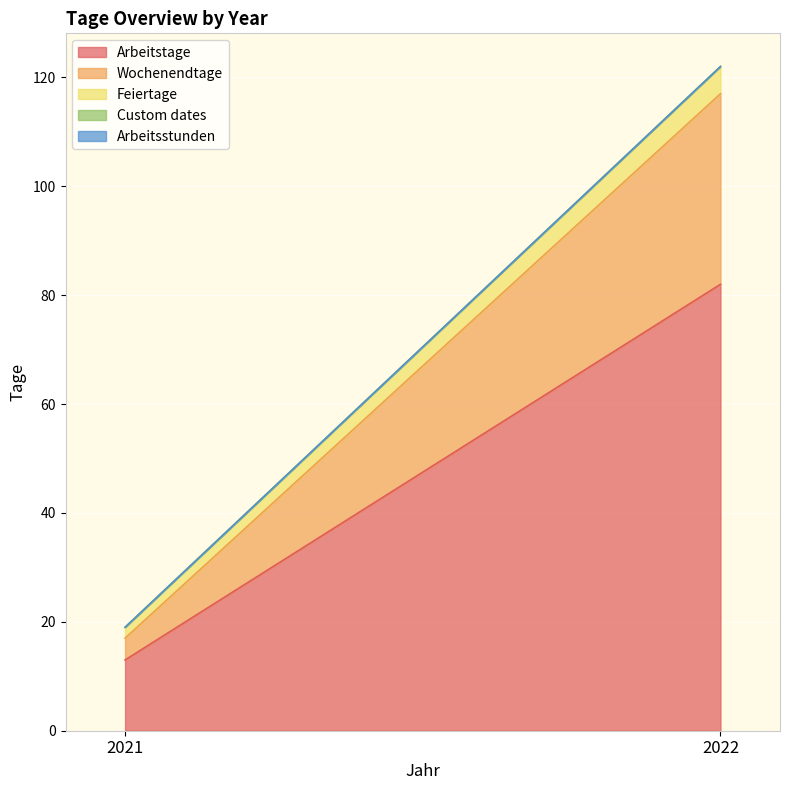

Reading left to right, what are all the values shown in this chart?

Arbeitstage: 13	82
Wochenendtage: 4	35
Feiertage: 2	5
Custom dates: 0	0
Arbeitsstunden: 0	0